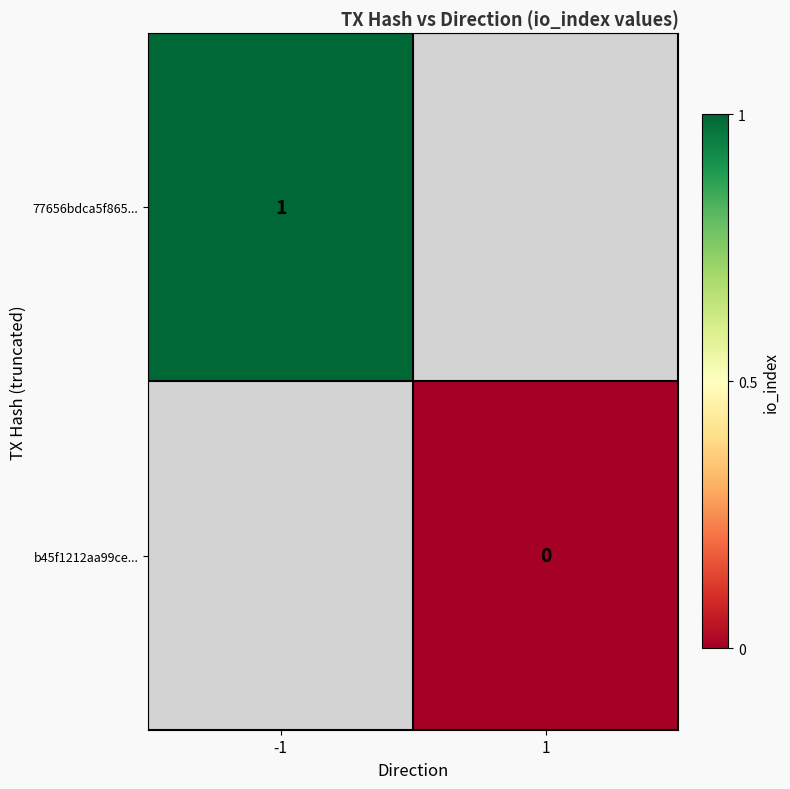

Which has a higher value, 1 or -1?

-1